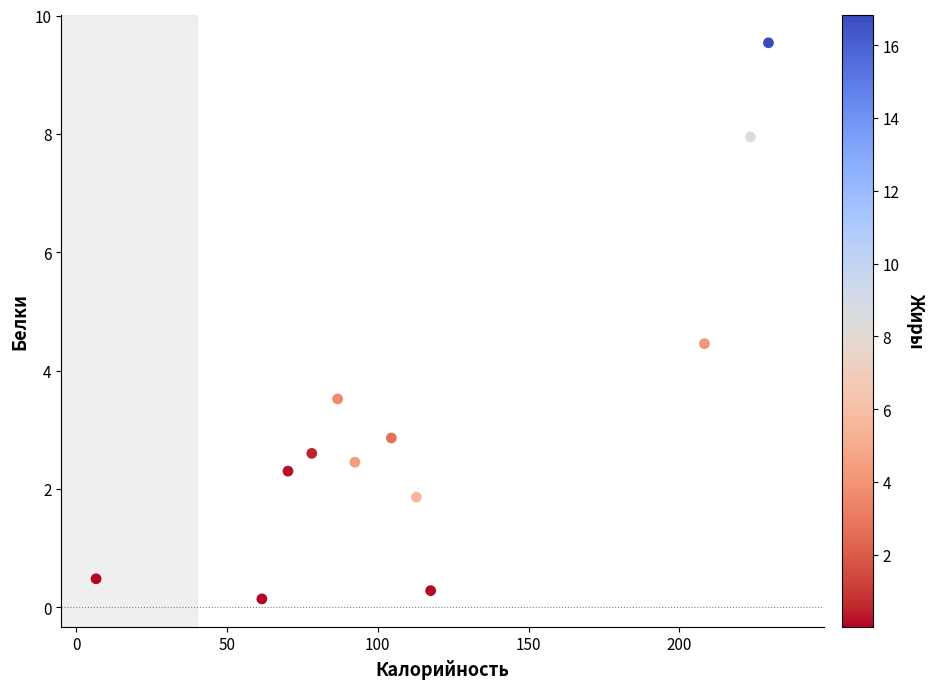

What is the range of Y values (max minus min)?

9.4